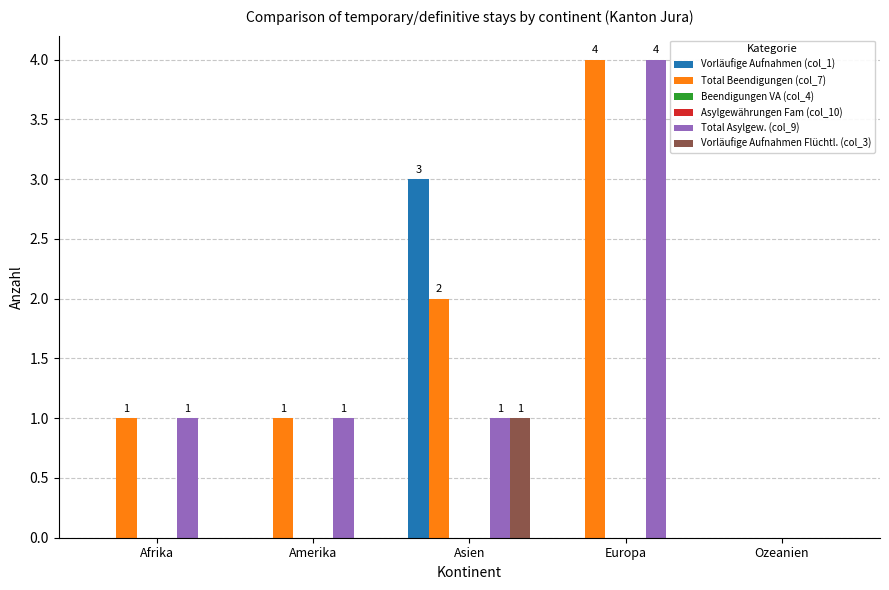

At which label is Total Asylgew. (col_9) closest to 2?

Afrika